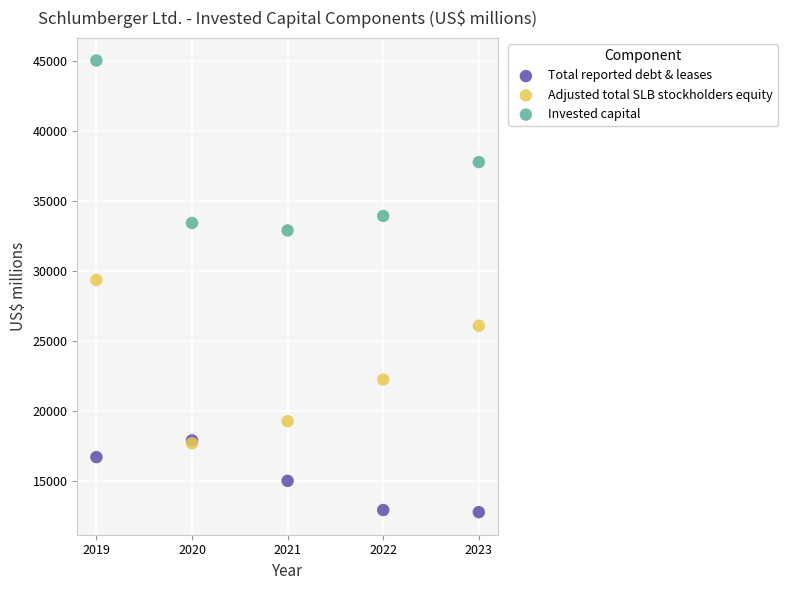

Across all series, what Y value is closest to 28905?

29360